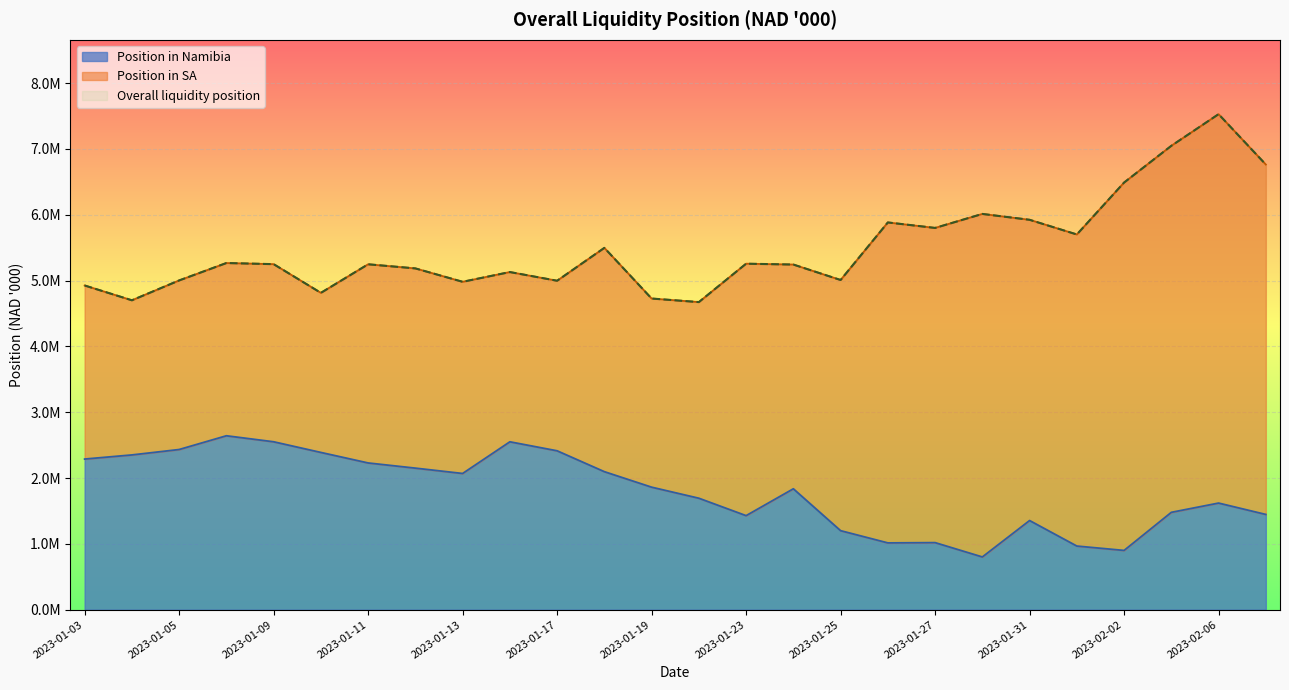

What is the difference between the Overall liquidity position values at 2023-01-11 and 2023-01-10?

434008.0